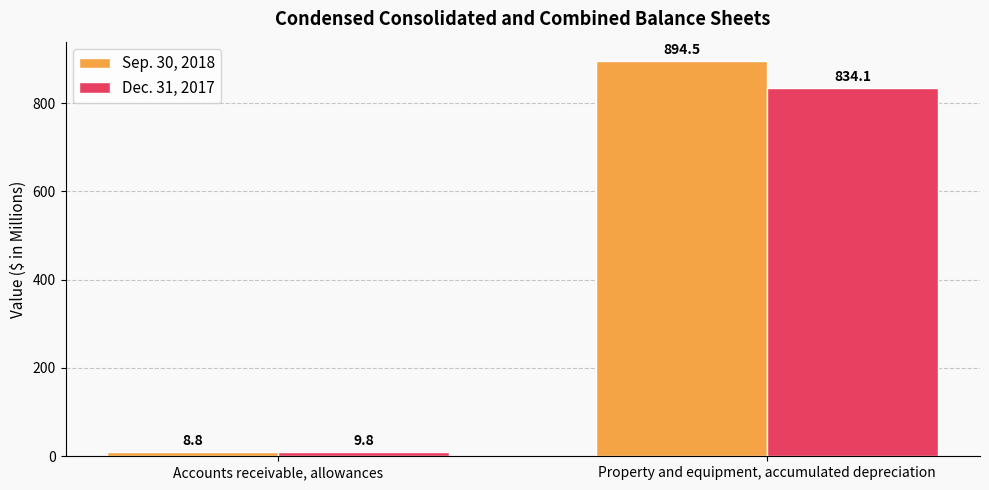

What position from the left is Property and equipment, accumulated depreciation?

2